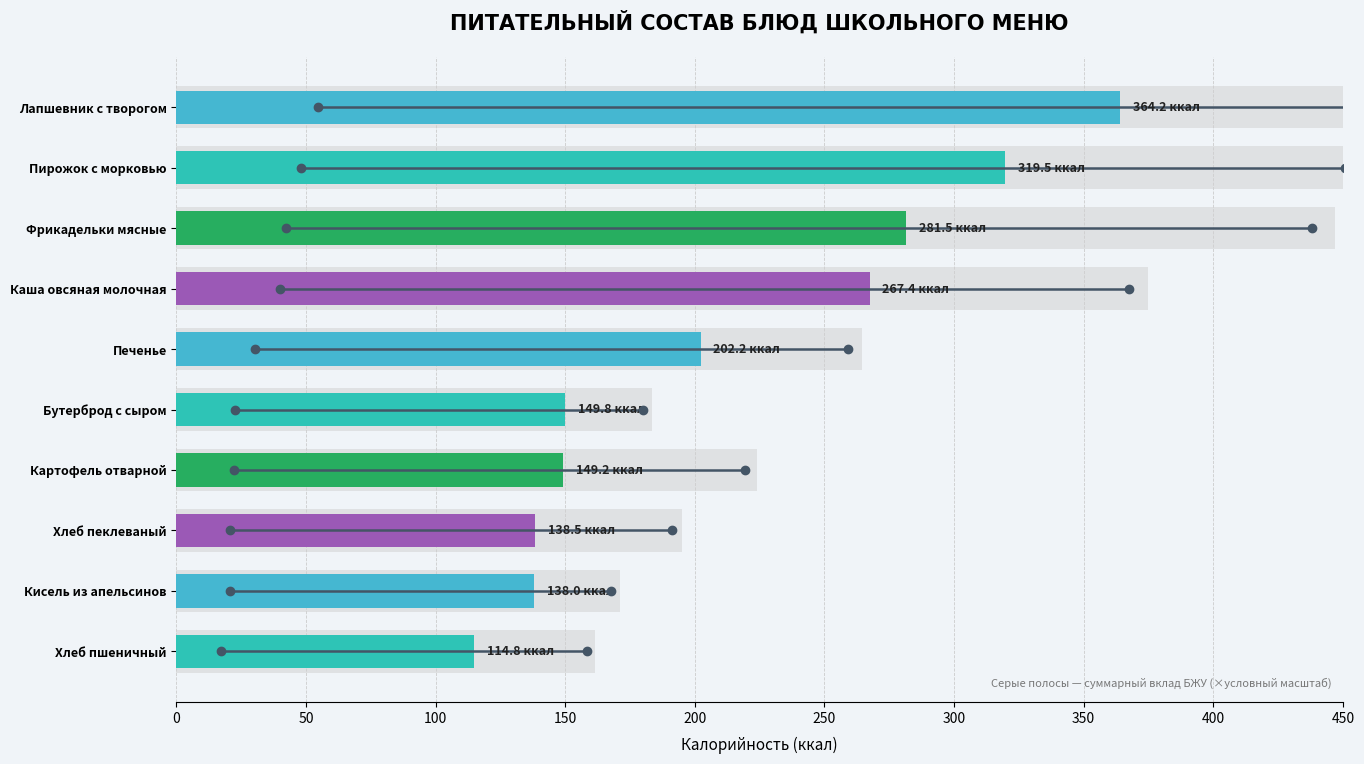

Reading left to right, what are all the values shown in this chart?

114.8	138.0	138.5	149.2	149.8	202.2	267.4	281.5	319.5	364.2